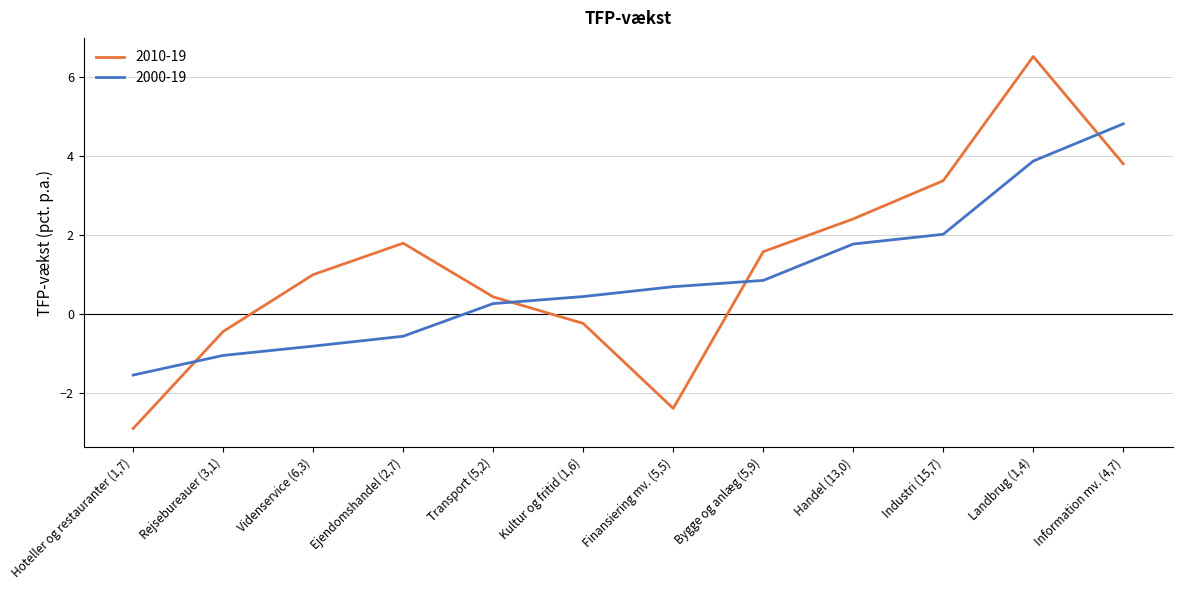

What is the maximum value shown in the chart?

6.5